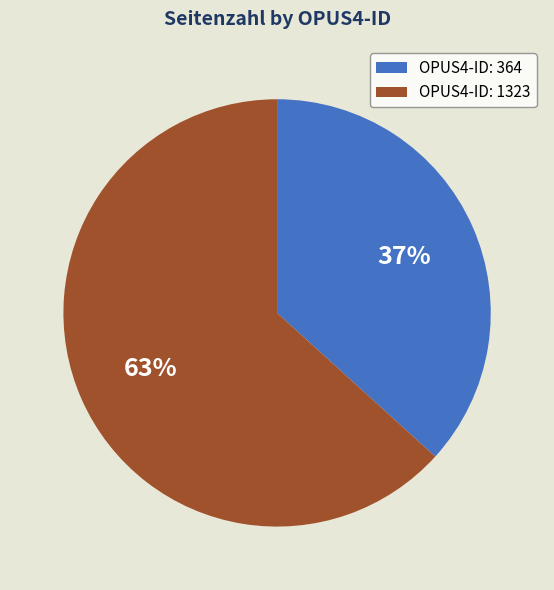

To the nearest percent, what percentage of the pie is OPUS4-ID: 364?

37%